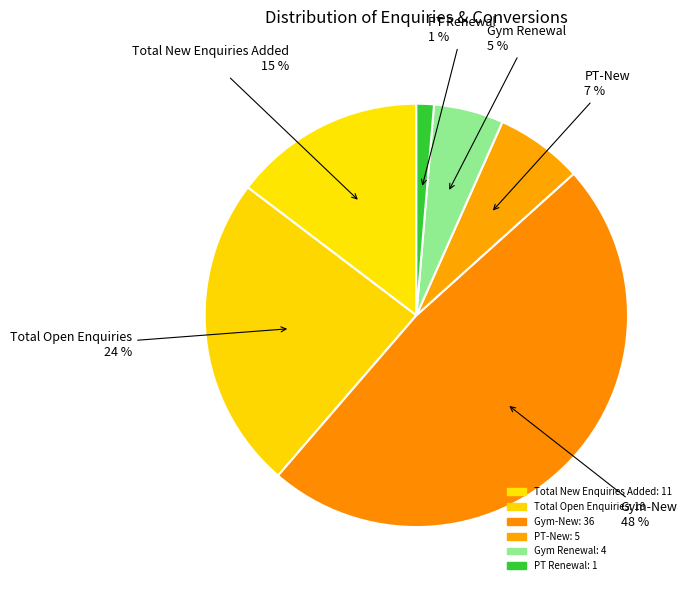

Approximately how many times larger is the value at PT Renewal compared to Total Open Enquiries?

0.1